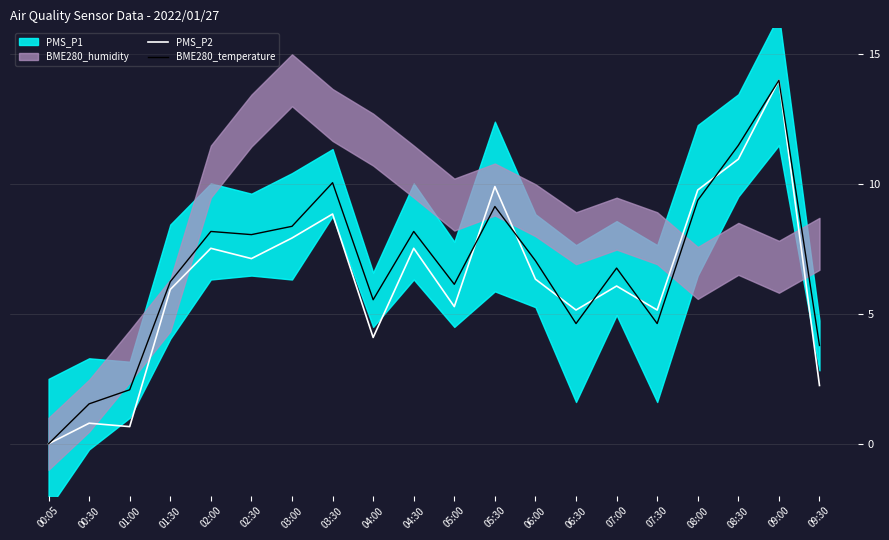

Reading right to left, list all the values displayed in this chart.

PMS_P2: 09:30=2.2	09:00=14.0	08:30=11.0	08:00=9.8	07:30=5.2	07:00=6.1	06:30=5.2	06:00=6.3	05:30=9.9	05:00=5.3	04:30=7.5	04:00=4.1	03:30=8.8	03:00=7.9	02:30=7.1	02:00=7.5	01:30=5.9	01:00=0.7	00:30=0.8	00:05=0.0
BME280_temperature: 09:30=3.8	09:00=14.0	08:30=11.5	08:00=9.4	07:30=4.6	07:00=6.8	06:30=4.6	06:00=7.1	05:30=9.1	05:00=6.1	04:30=8.2	04:00=5.5	03:30=10.1	03:00=8.4	02:30=8.1	02:00=8.2	01:30=6.2	01:00=2.1	00:30=1.5	00:05=0.0